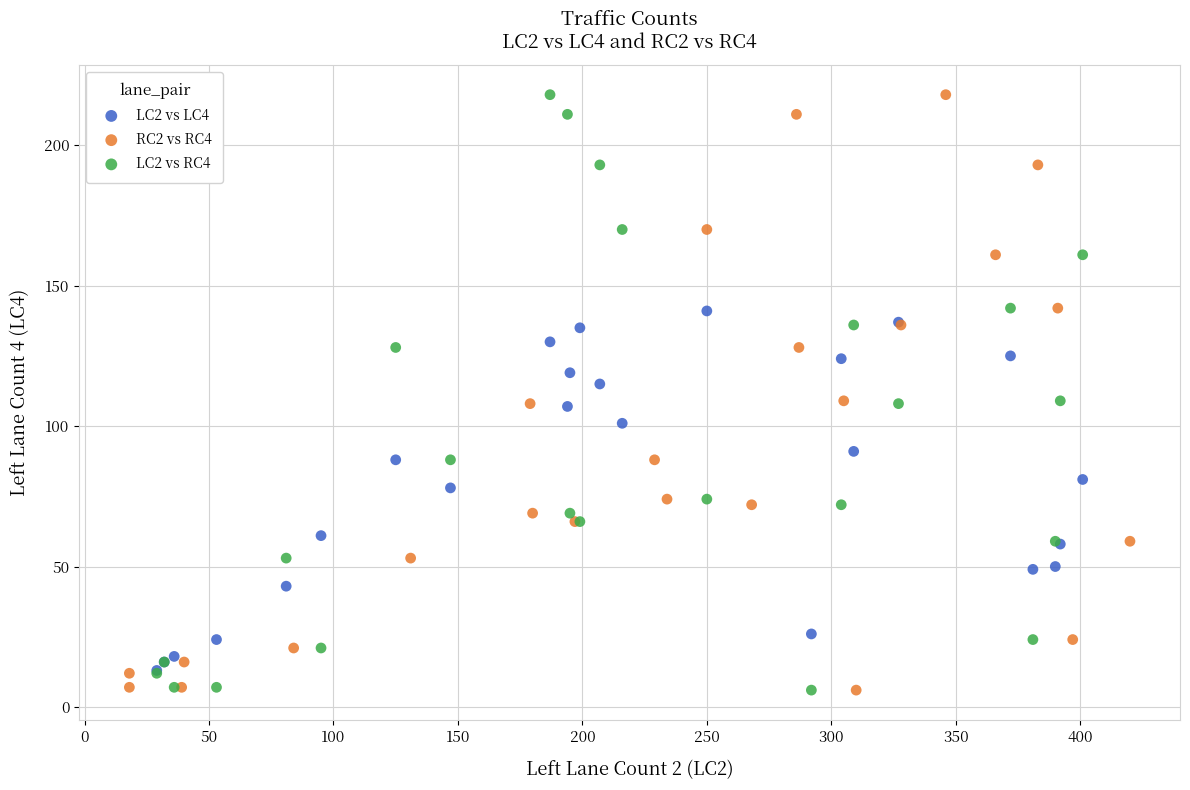

What are all the series names shown in the legend?

LC2 vs LC4, RC2 vs RC4, LC2 vs RC4